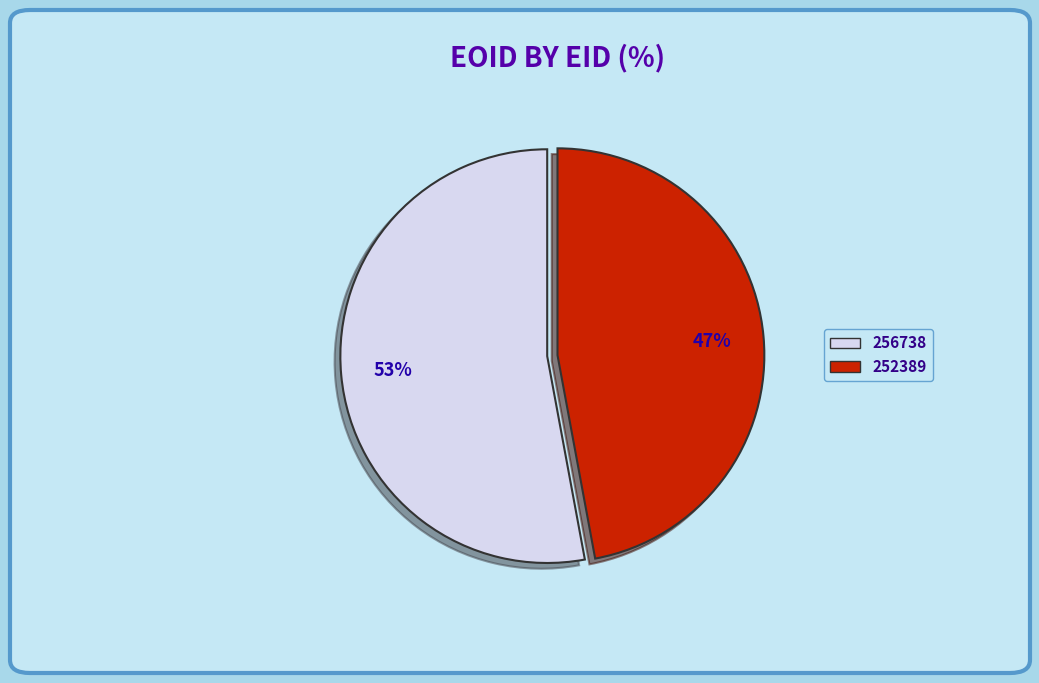

Is there any slice that represents more than half of the pie?

Yes